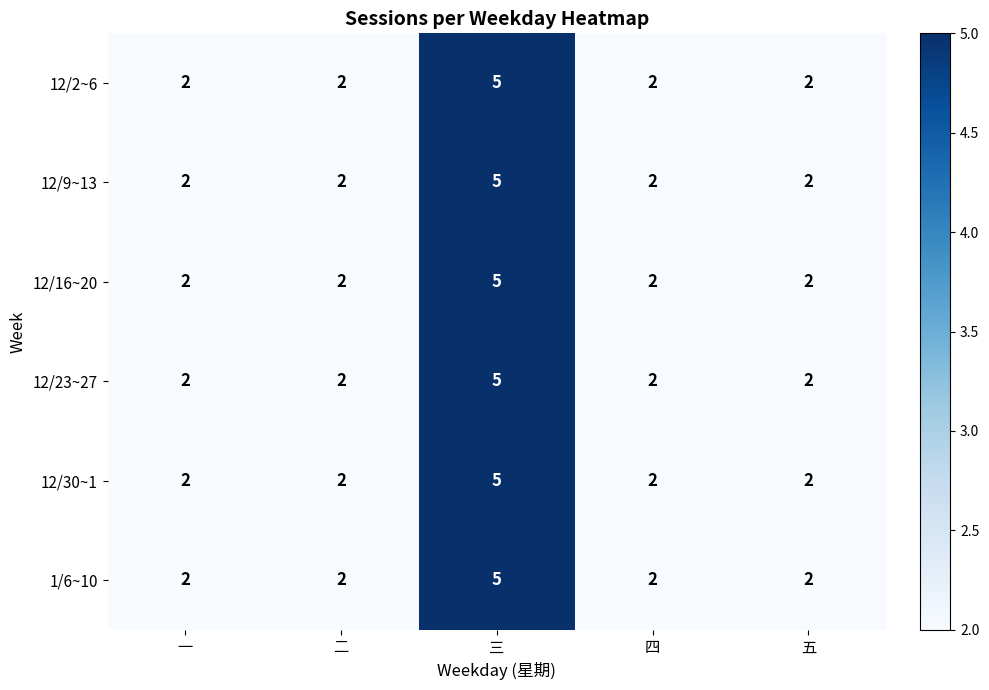

At which category does the chart reach its peak across all series?

三